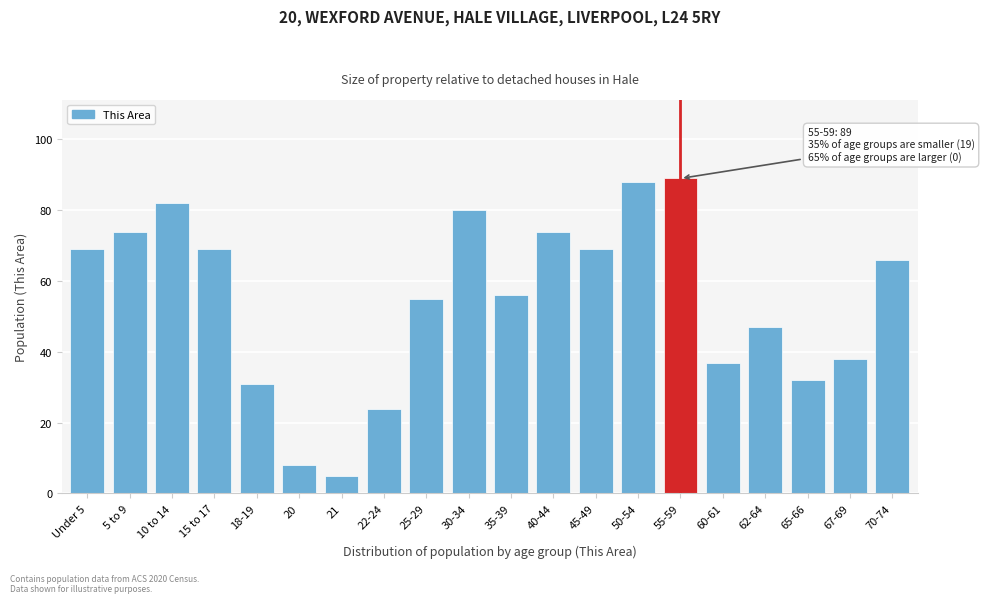

Reading left to right, extract all data points from this chart.

69	74	82	69	31	8	5	24	55	80	56	74	69	88	89	37	47	32	38	66